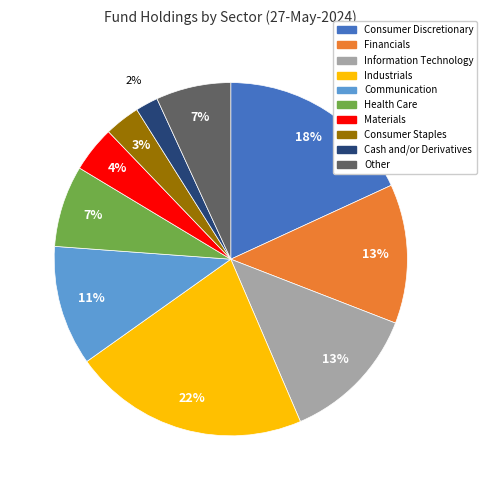

True or false: Other accounts for 7% of the total.

True